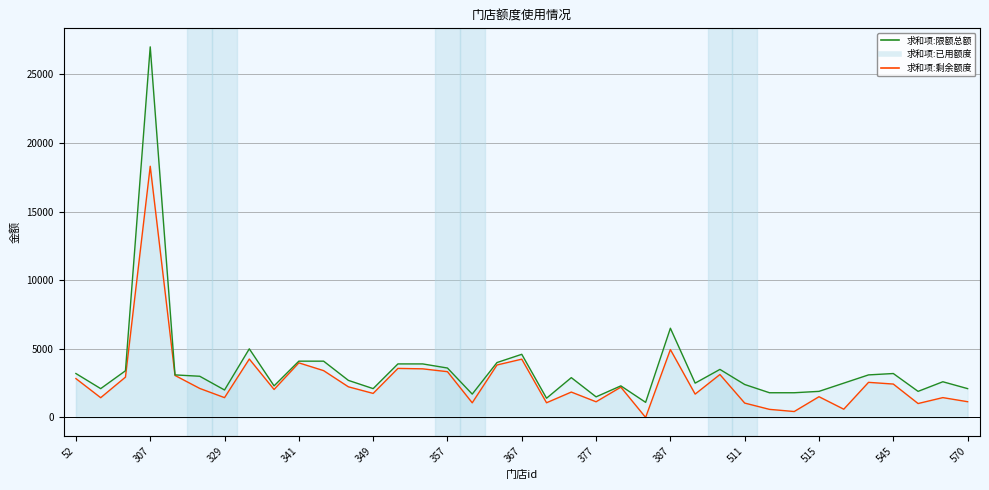

True or false: 求和项:已用额度_line has a value of 460.1 at 307.

False